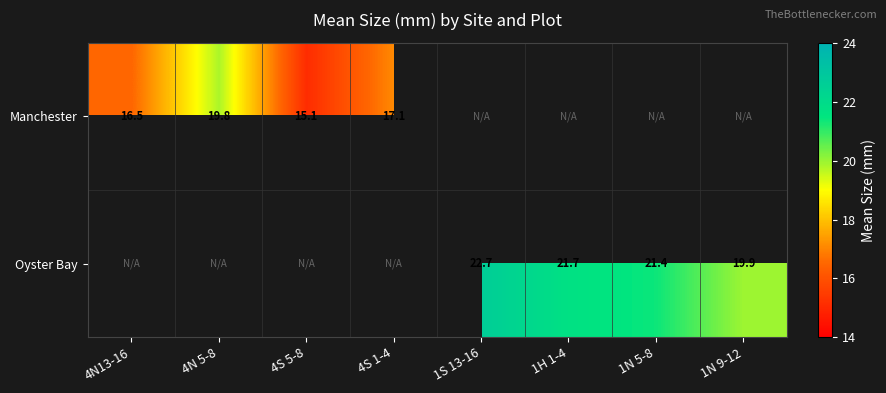

Is it true that Manchester equals 15.1 at 4S 5-8?

True